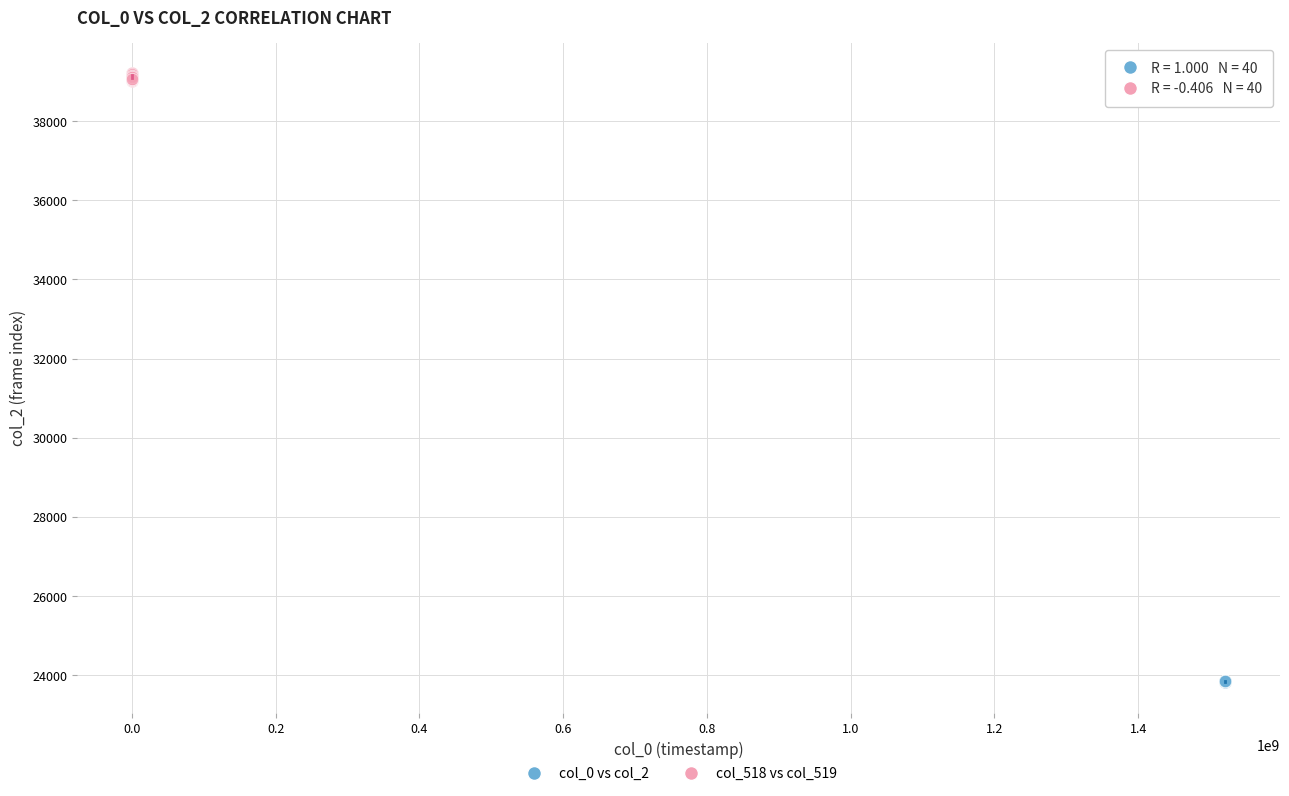

Which series reaches the maximum Y coordinate?

col_518 vs col_519